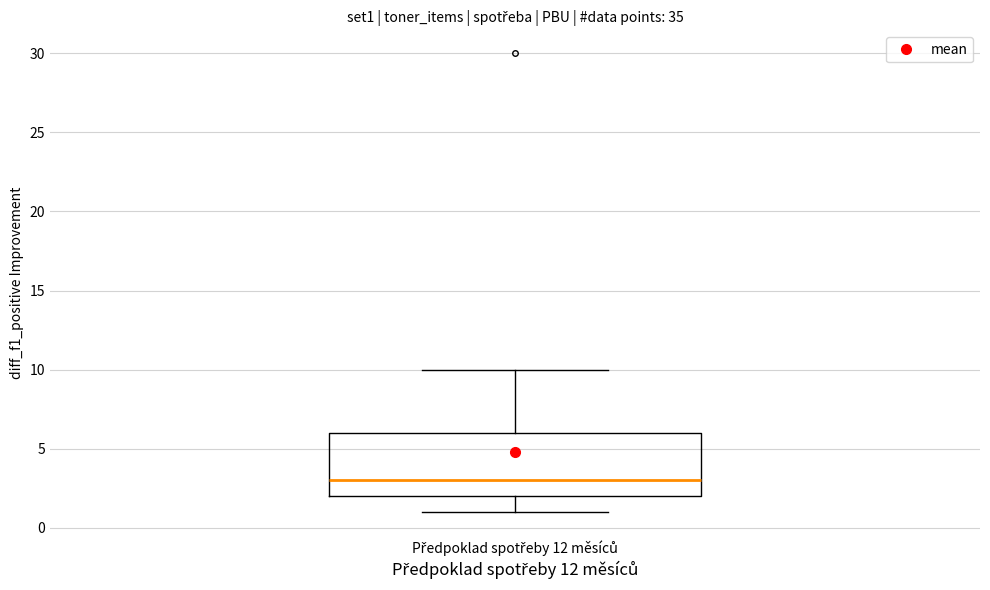

Transcribe this box plot: give where the median line is, the range the box spans, and where the two whiskers end, as read against the y-axis. The values are not printed on the chart, so give them approximately, as read against the axis.

median 3, box 2 to 6, whiskers 1 to 10